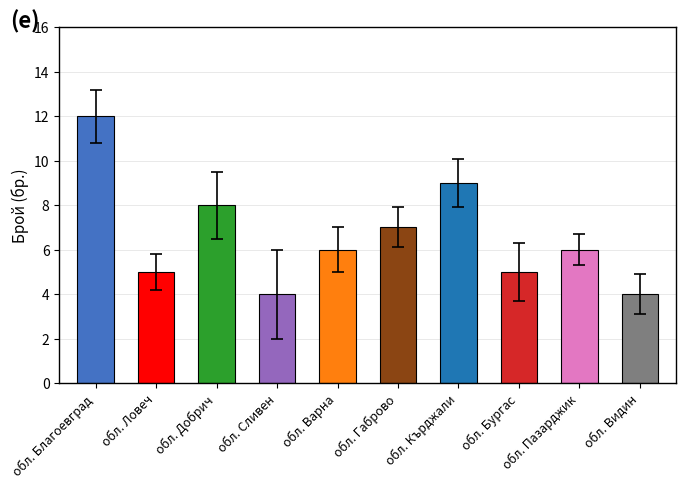

What is the label of the 9th bar from the right?

обл. Ловеч